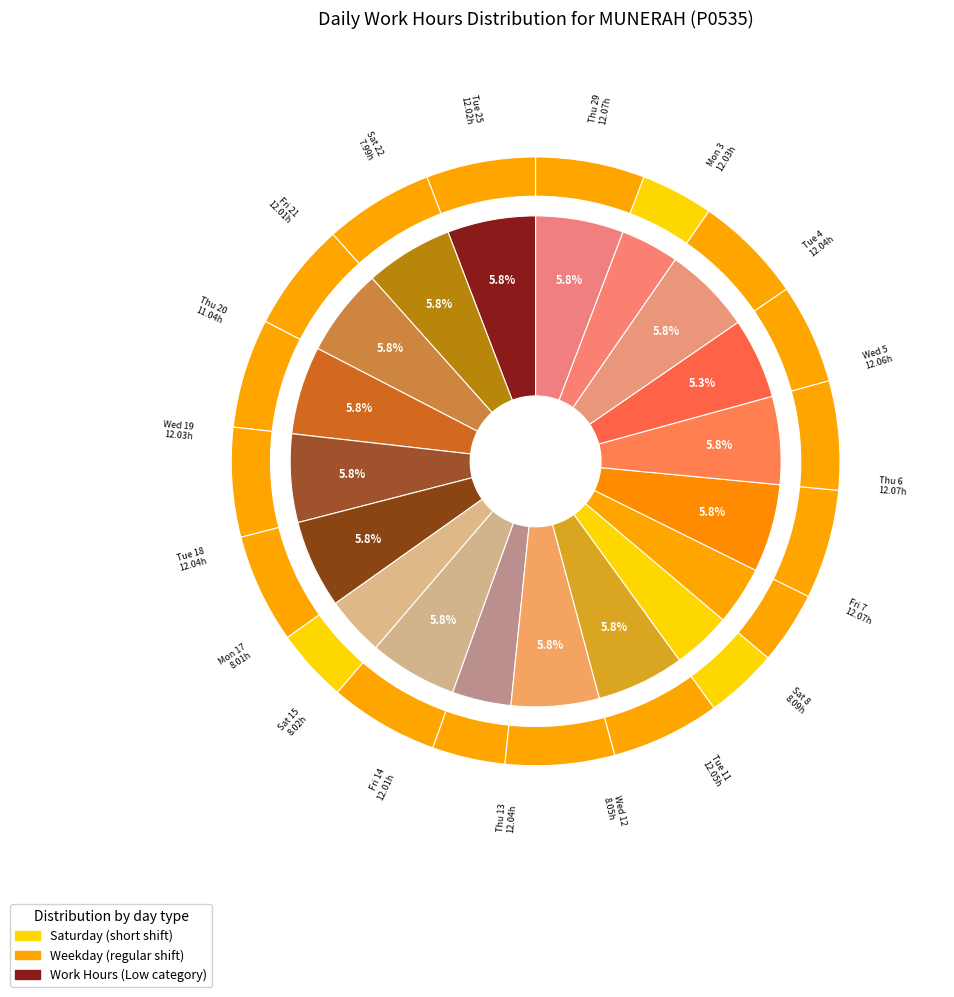

How many segments does this pie chart have?

19